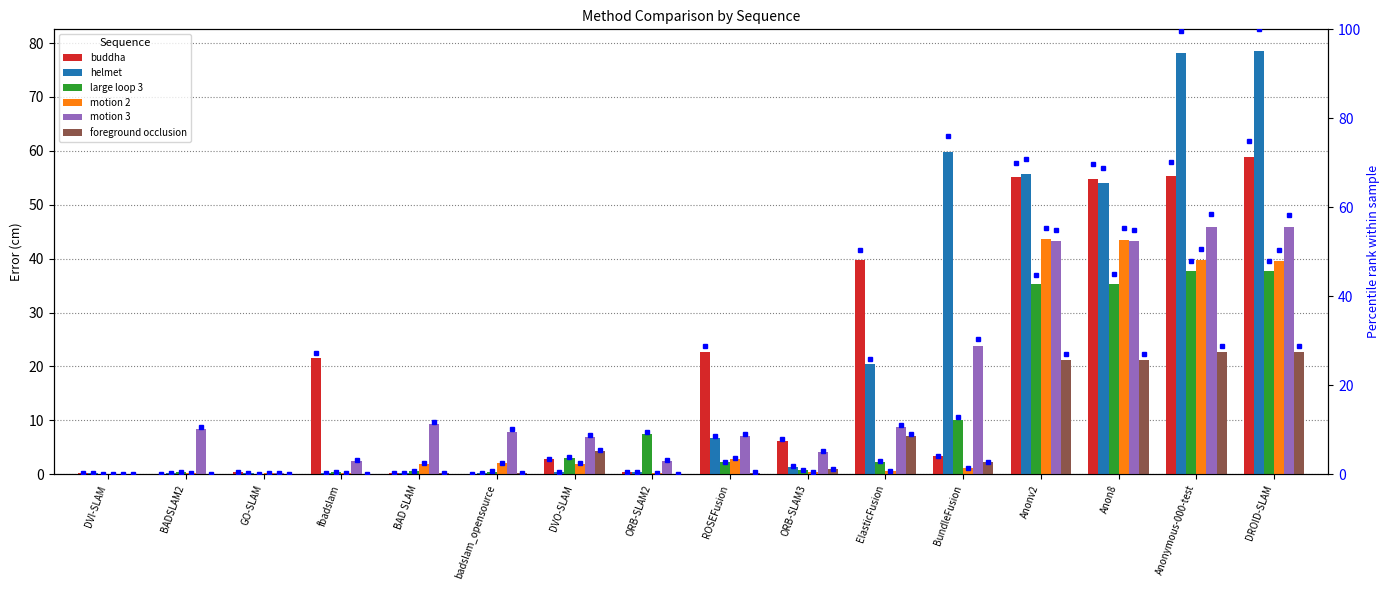

Reading left to right, list all the values displayed in this chart.

buddha: DVI-SLAM=0.2	BADSLAM2=0.1	GO-SLAM=0.4	fbadslam=21.5	BAD SLAM=0.1	badslam_opensource=0.1	DVO-SLAM=2.7	ORB-SLAM2=0.3	ROSEFusion=22.6	ORB-SLAM3=6.2	ElasticFusion=39.7	BundleFusion=3.3	Anonv2=55.1	Anon8=54.7	Anonymous-000-test=55.3	DROID-SLAM=58.9
helmet: DVI-SLAM=0.2	BADSLAM2=0.3	GO-SLAM=0.2	fbadslam=0.2	BAD SLAM=0.1	badslam_opensource=0.1	DVO-SLAM=0.4	ORB-SLAM2=0.3	ROSEFusion=6.7	ORB-SLAM3=1.4	ElasticFusion=20.4	BundleFusion=59.8	Anonv2=55.7	Anon8=54.1	Anonymous-000-test=78.2	DROID-SLAM=78.6
large loop 3: DVI-SLAM=0.1	BADSLAM2=0.4	GO-SLAM=0.1	fbadslam=0.4	BAD SLAM=0.6	badslam_opensource=0.5	DVO-SLAM=3.1	ORB-SLAM2=7.5	ROSEFusion=2.2	ORB-SLAM3=0.8	ElasticFusion=2.3	BundleFusion=10.0	Anonv2=35.2	Anon8=35.3	Anonymous-000-test=37.7	DROID-SLAM=37.7
motion 2: DVI-SLAM=0.1	BADSLAM2=0.2	GO-SLAM=0.2	fbadslam=0.2	BAD SLAM=1.9	badslam_opensource=2.0	DVO-SLAM=1.9	ORB-SLAM2=0.2	ROSEFusion=2.8	ORB-SLAM3=0.4	ElasticFusion=0.5	BundleFusion=1.2	Anonv2=43.6	Anon8=43.5	Anonymous-000-test=39.7	DROID-SLAM=39.6
motion 3: DVI-SLAM=0.1	BADSLAM2=8.3	GO-SLAM=0.3	fbadslam=2.5	BAD SLAM=9.2	badslam_opensource=7.9	DVO-SLAM=7.0	ORB-SLAM2=2.4	ROSEFusion=7.1	ORB-SLAM3=4.1	ElasticFusion=8.8	BundleFusion=23.8	Anonv2=43.2	Anon8=43.2	Anonymous-000-test=46.0	DROID-SLAM=45.9
foreground occlusion: DVI-SLAM=0.0	BADSLAM2=0.1	GO-SLAM=0.1	fbadslam=0.1	BAD SLAM=0.2	badslam_opensource=0.2	DVO-SLAM=4.2	ORB-SLAM2=0.1	ROSEFusion=0.3	ORB-SLAM3=0.9	ElasticFusion=7.0	BundleFusion=2.2	Anonv2=21.2	Anon8=21.2	Anonymous-000-test=22.6	DROID-SLAM=22.6